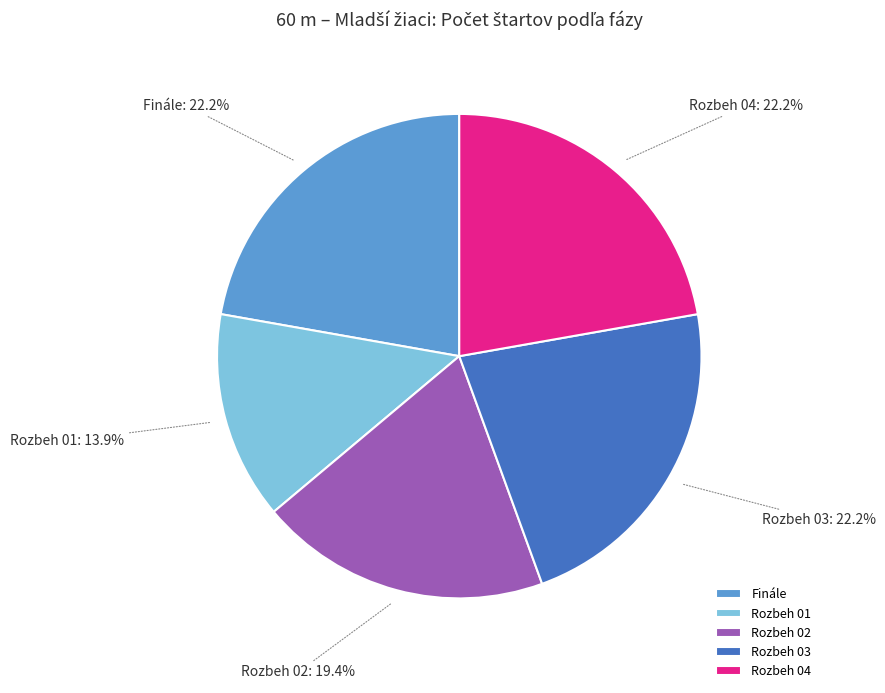

Approximately how many times larger is the value at Rozbeh 04 compared to Rozbeh 02?

1.1